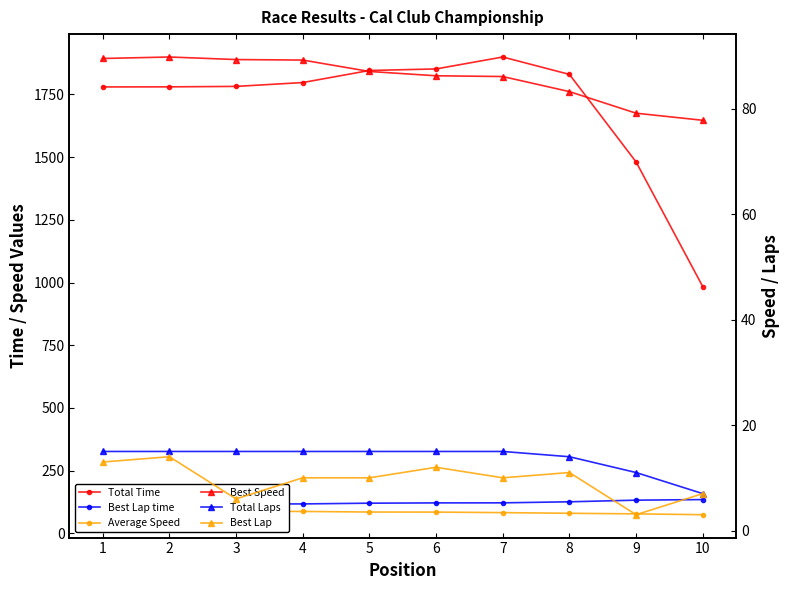

Does the chart display data point markers on the line(s)?

Yes